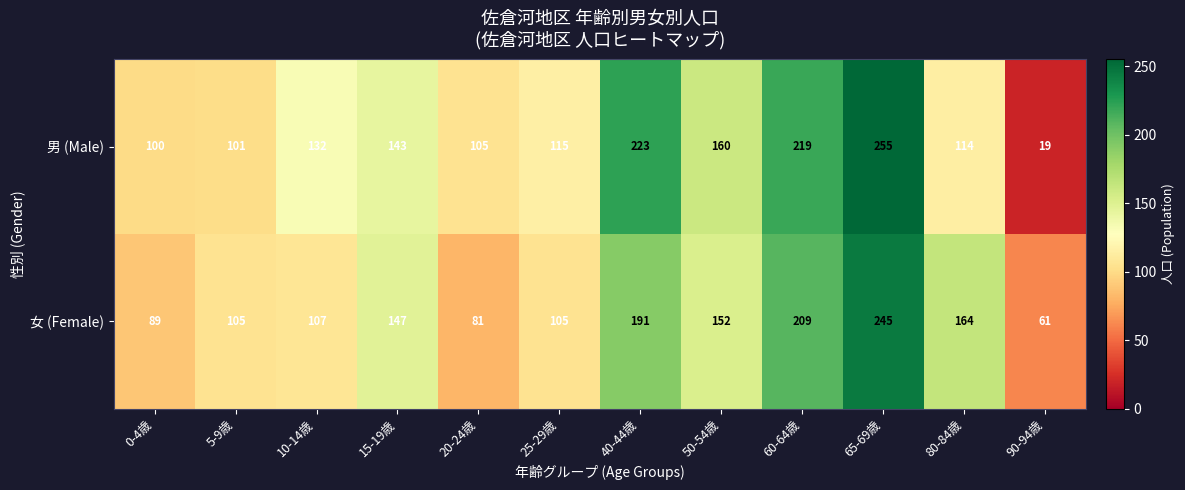

List the series in order of their overall mean, lowest first.

女 (Female), 男 (Male)